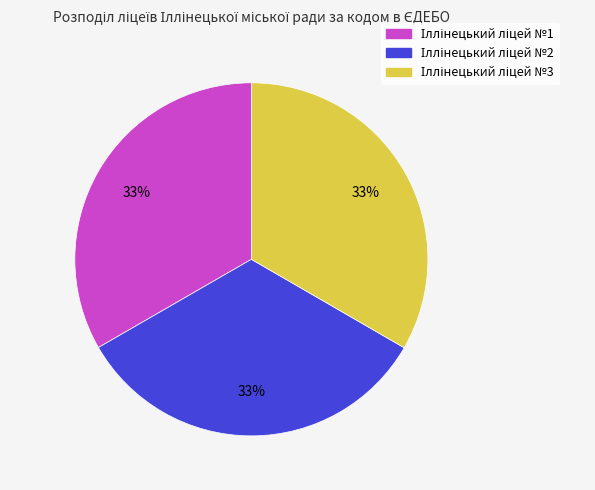

Is there a majority slice in this chart?

No